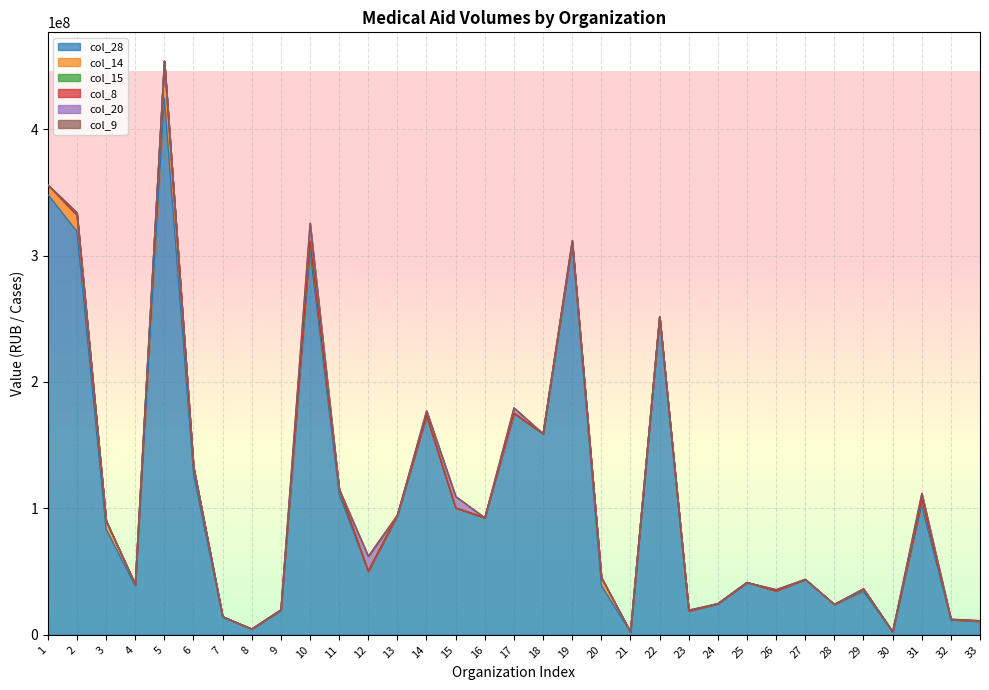

What are all the series names shown in the legend?

col_28, col_14, col_15, col_8, col_20, col_9